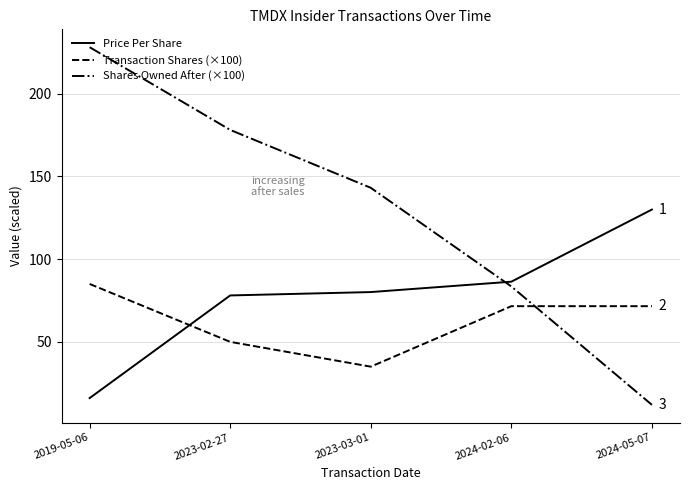

Rank the series by their maximum value, from lowest to highest.

Transaction Shares (×100), Price Per Share, Shares Owned After (×100)